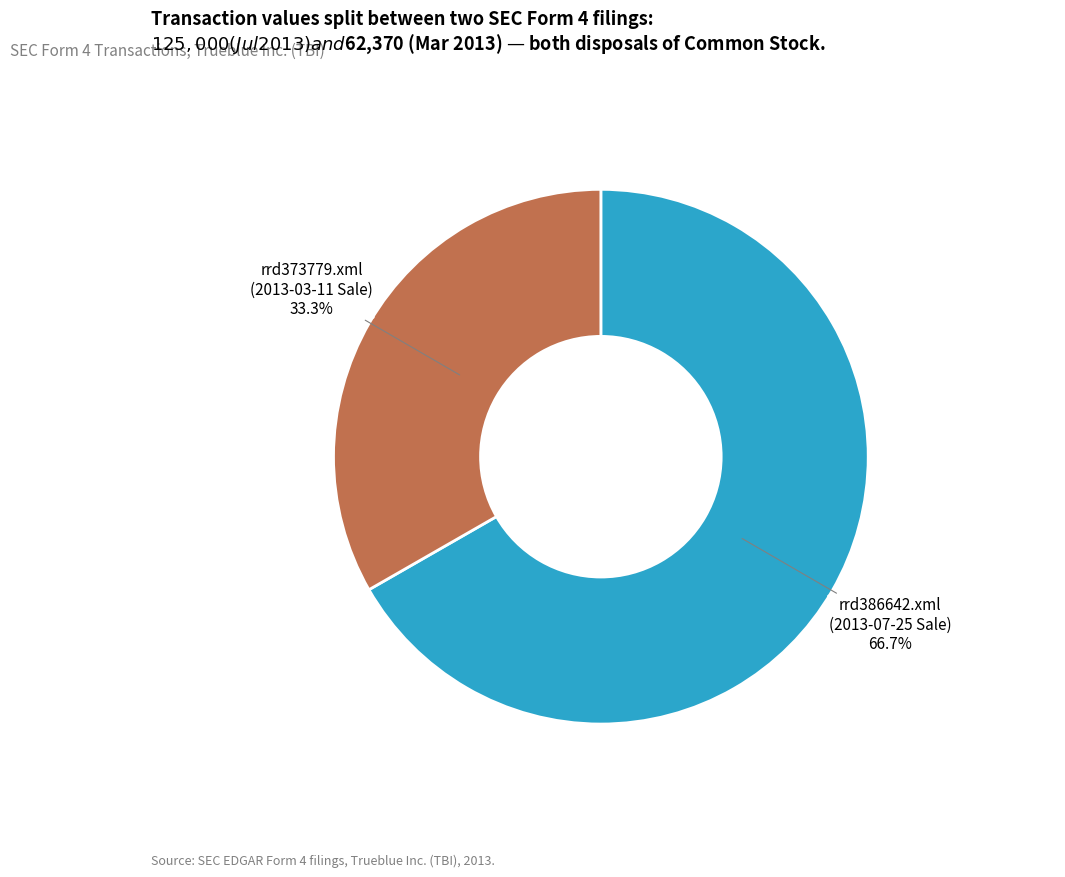

To the nearest percent, what is the difference between the largest and smallest slice percentages?

33%